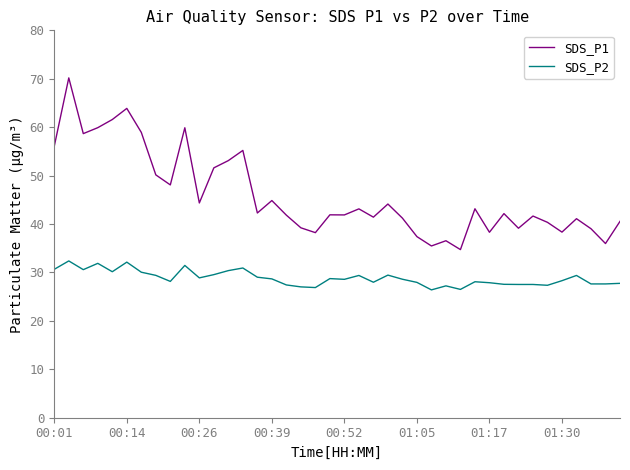

How many lines are shown in the chart?

2